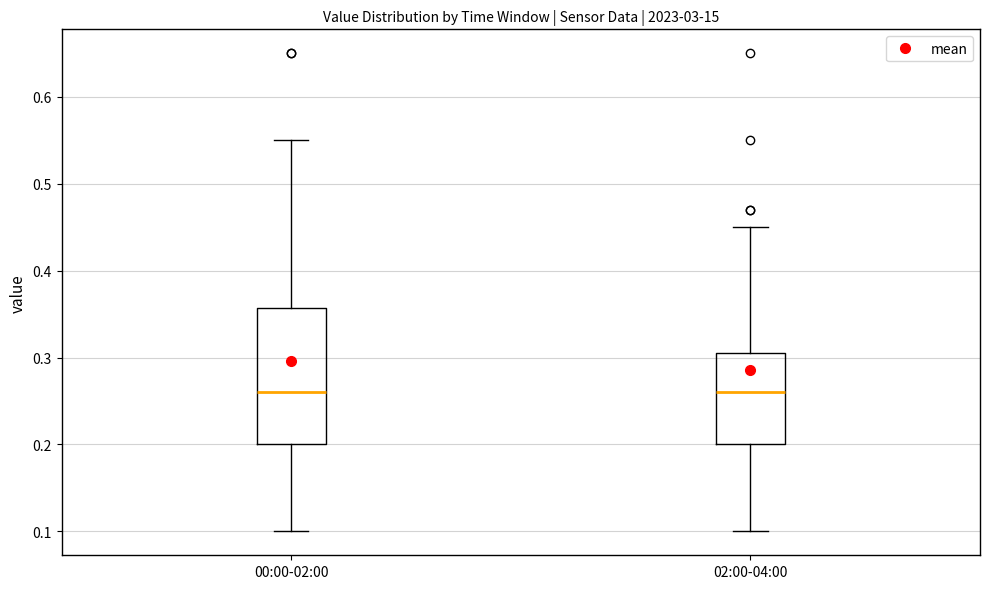

Reading left to right, read every box against the y-axis: the position of its median line, the range the box covers, and the ends of its whiskers. The values are not printed on the chart, so give them approximately, as read against the axis.

00:00-02:00: median 0.26, box 0.20 to 0.36, whiskers 0.10 to 0.55
02:00-04:00: median 0.26, box 0.20 to 0.31, whiskers 0.10 to 0.45